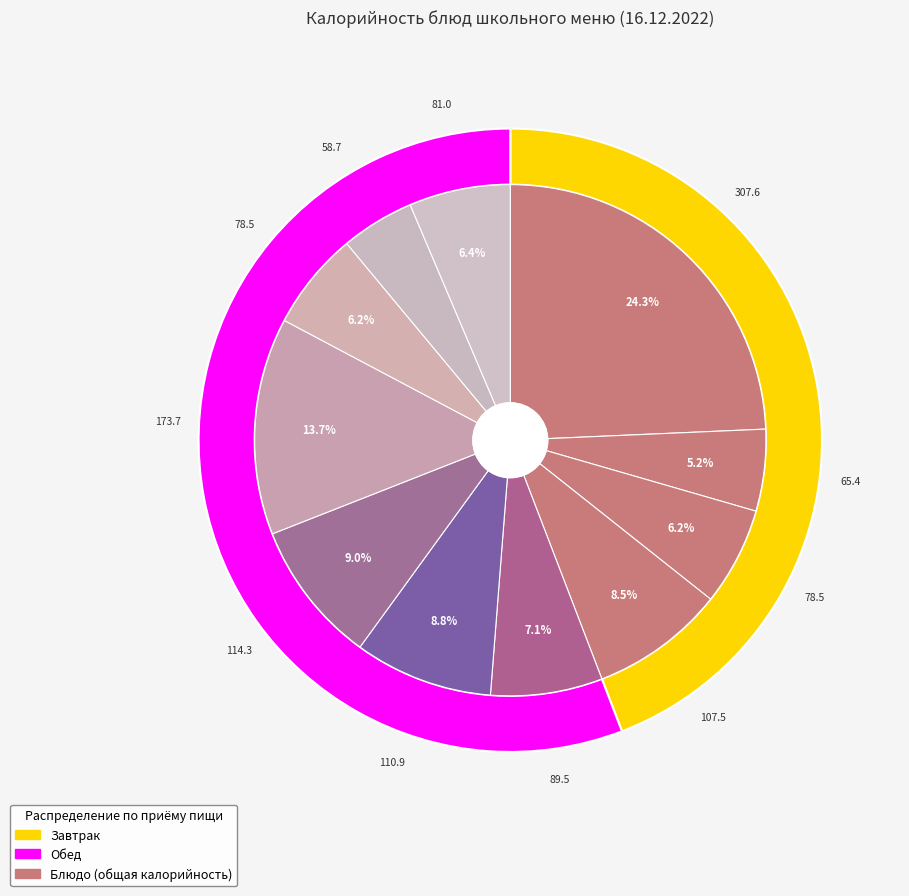

What is the change in value from Напиток из шиповника to Хлеб ржано-пшеничный?

-6.7